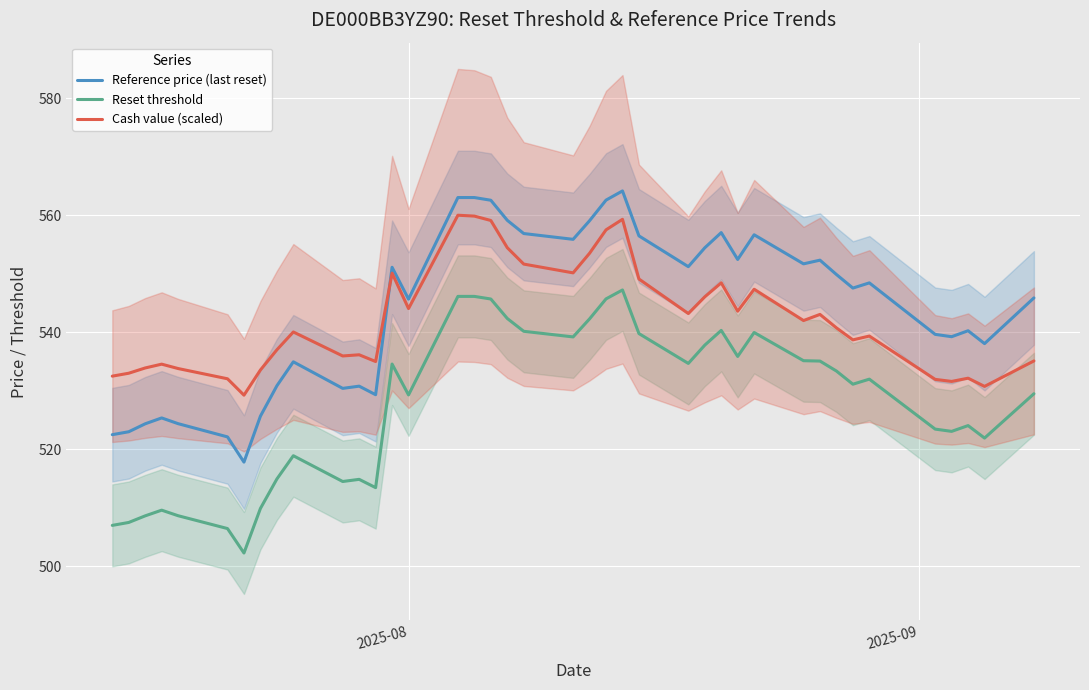

True or false: Reset threshold and Reference price (last reset) intersect in this chart.

False